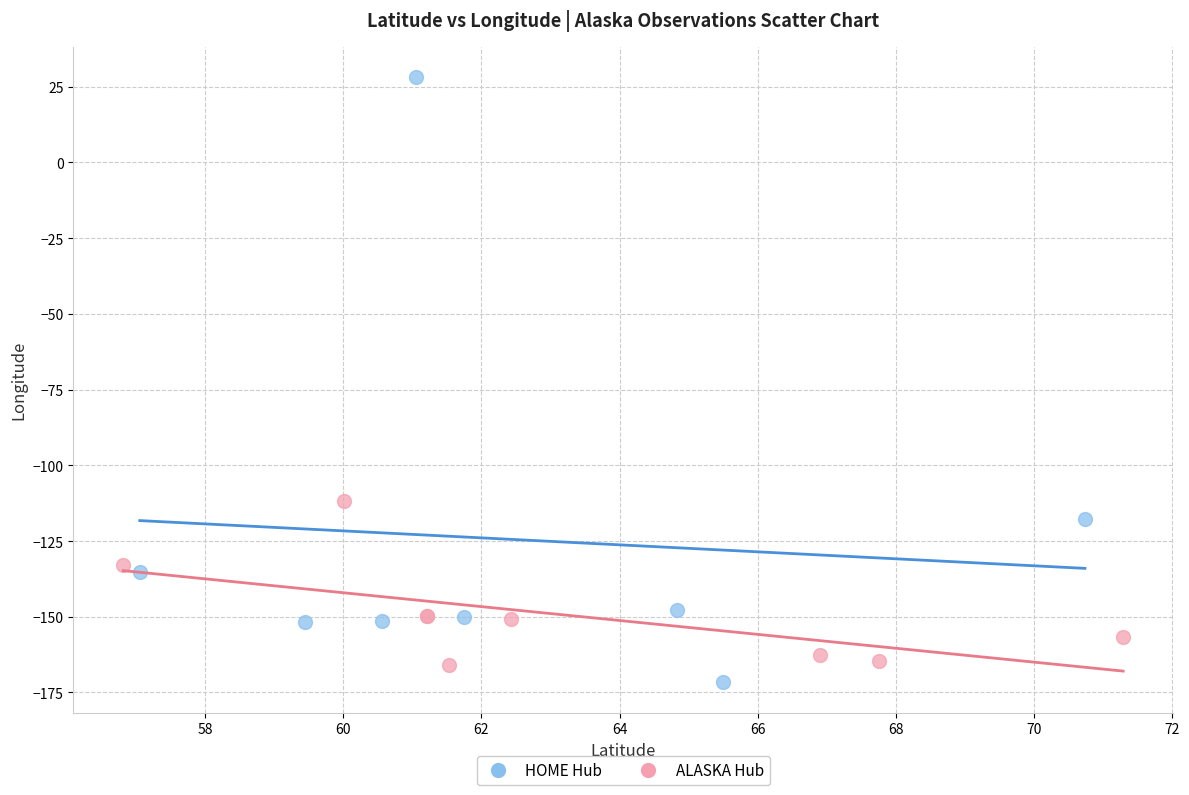

Which series reaches the maximum Y coordinate?

HOME Hub